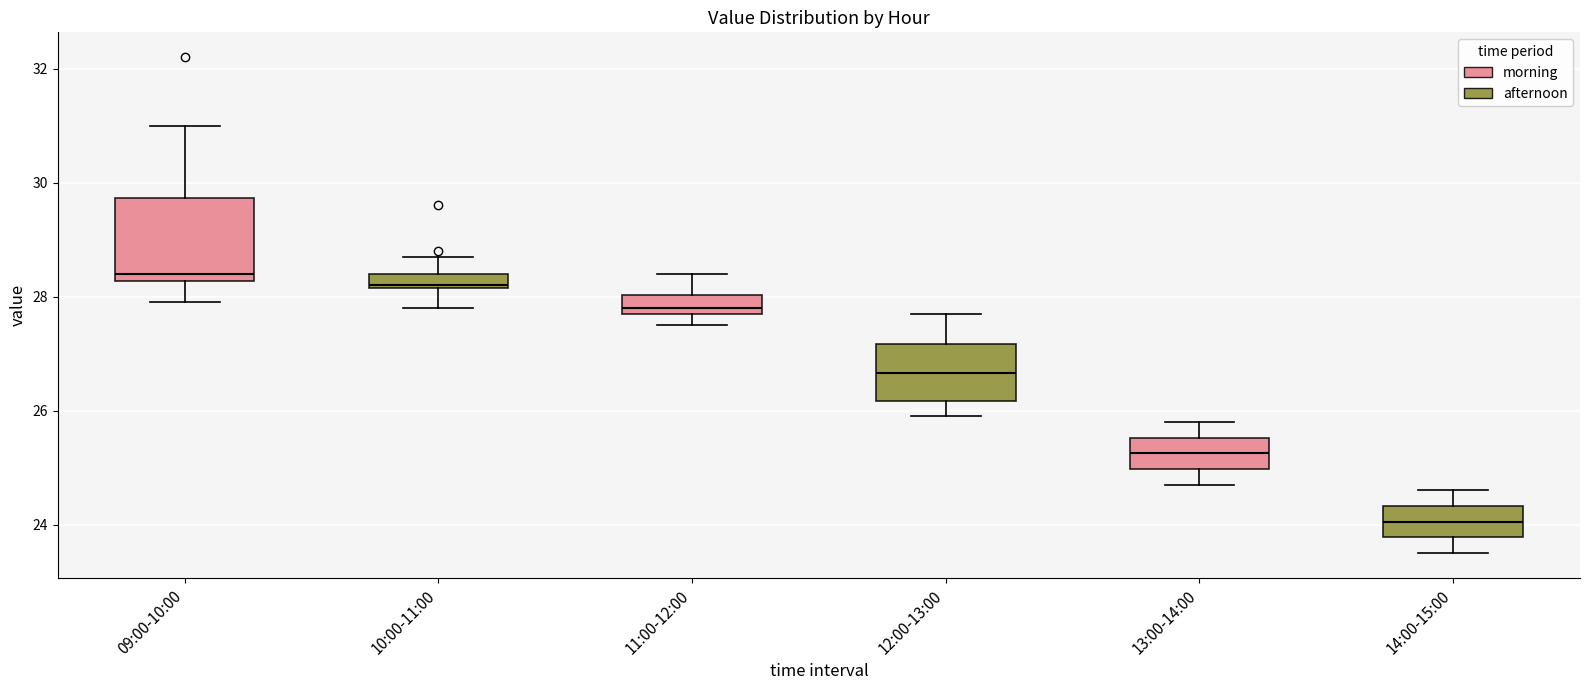

Comparing the boxes themselves (not the whiskers), which one is the tallest?

09:00-10:00